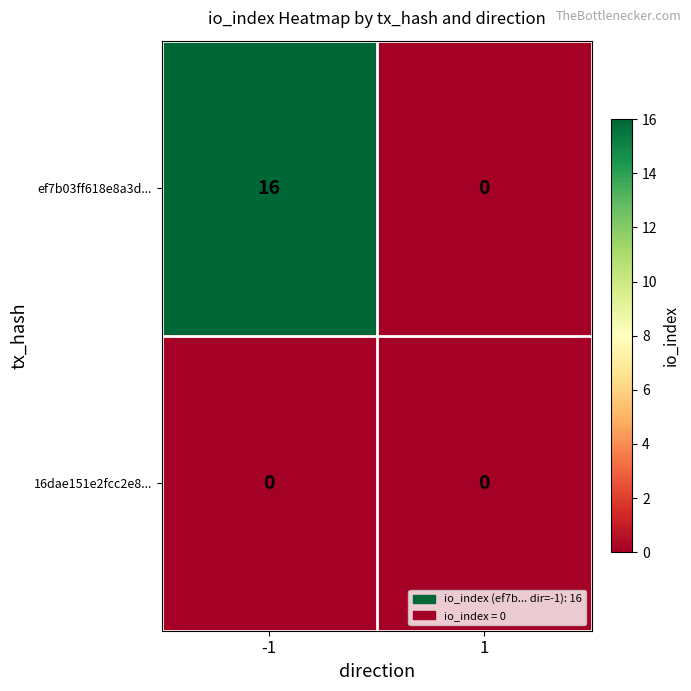

Reading left to right, transcribe all the data shown in this chart.

ef7b03ff618e8a3d...: 16	0
16dae151e2fcc2e8...: 0	0